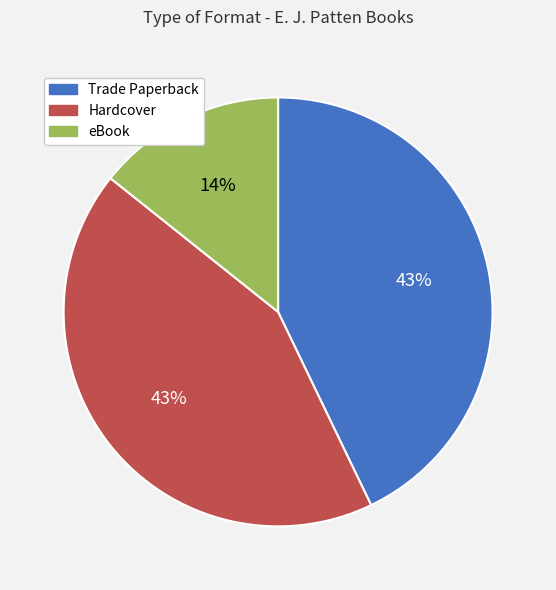

To the nearest percent, what is the average slice percentage?

33%